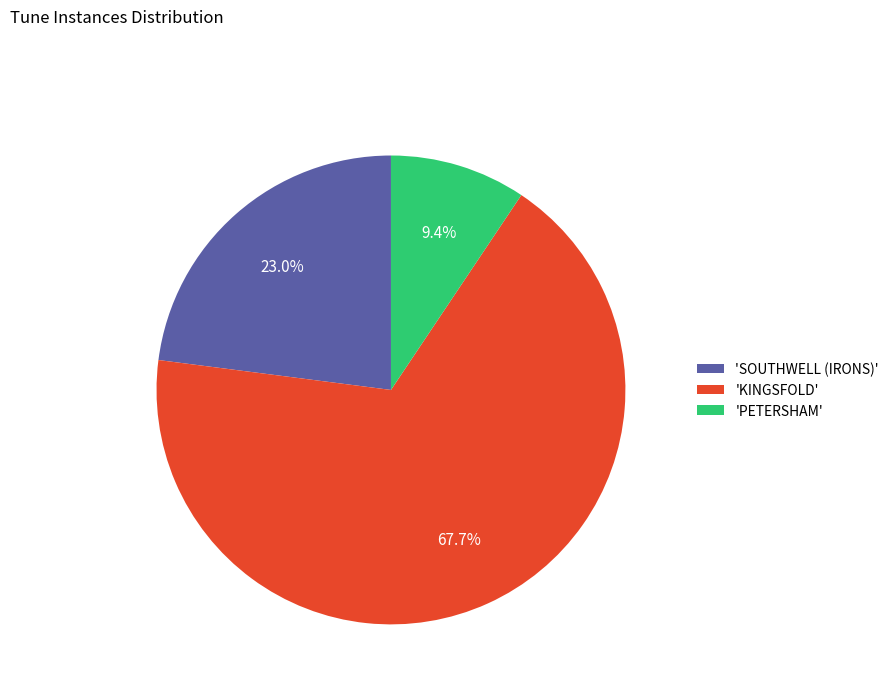

What is the largest slice in the pie chart?

'KINGSFOLD'